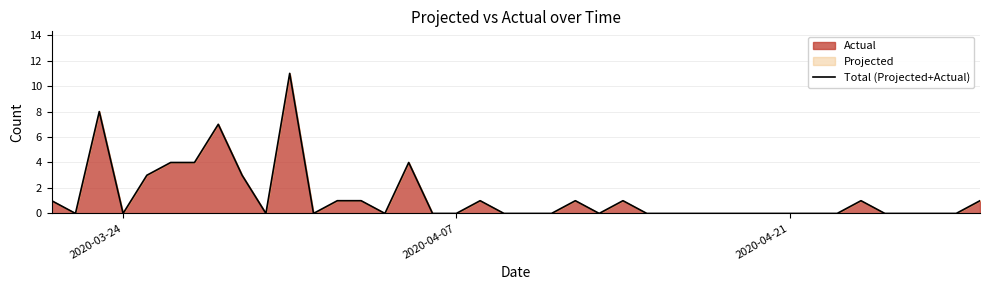

Reading left to right, list all the values displayed in this chart.

1	0	8	0	3	4	4	7	3	0	11	0	1	1	0	4	0	0	1	0	0	0	1	0	1	0	0	0	0	0	0	0	0	0	1	0	0	0	0	1